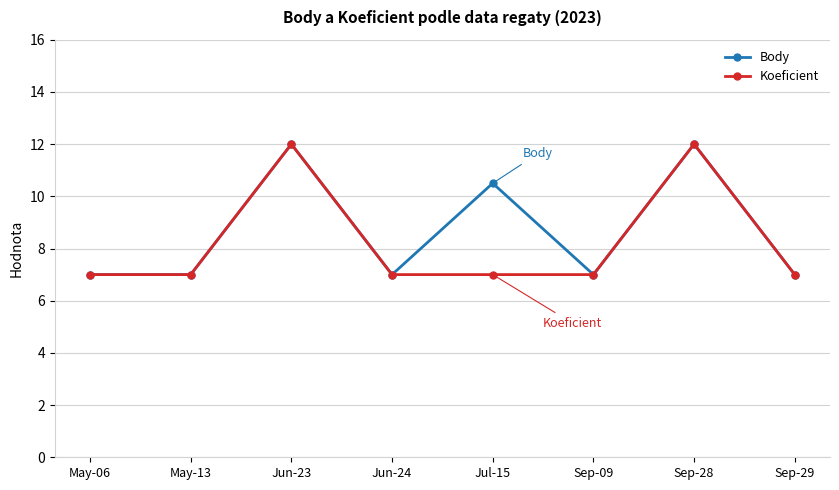

What is the difference between the maximum and minimum values in the Body series?

5.0